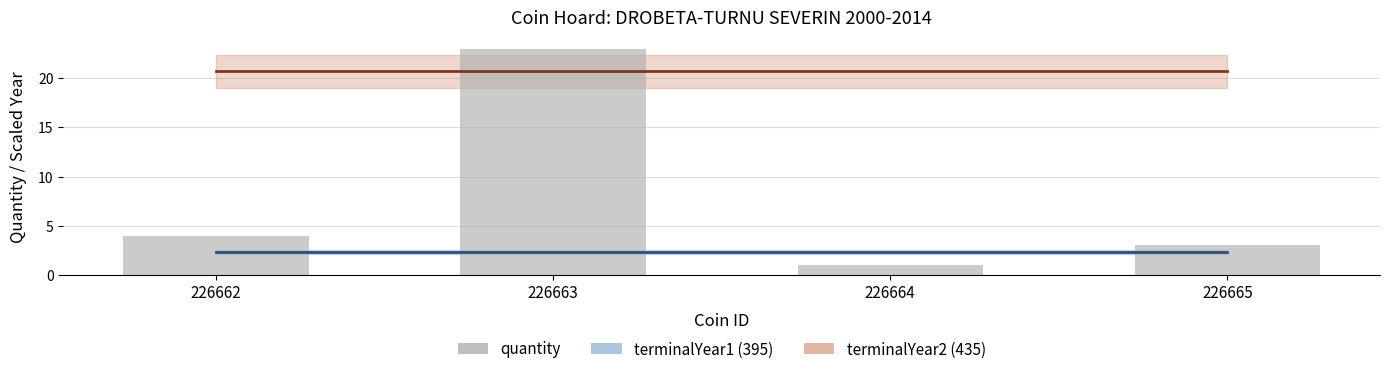

What is the difference between the second highest and minimum values?

3